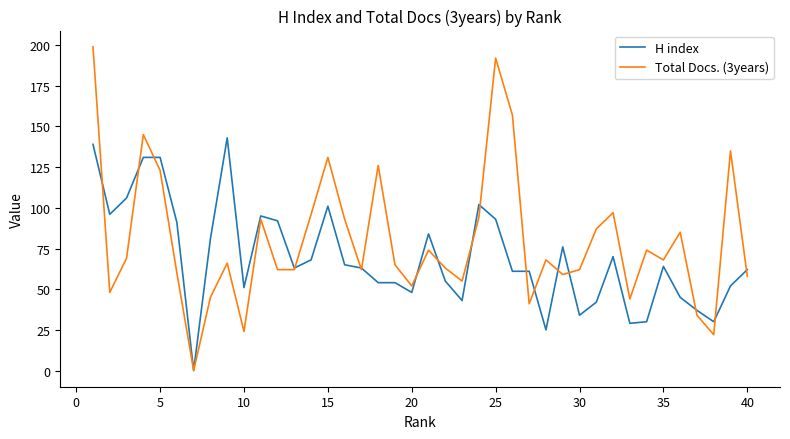

List the series in order of their peak value, lowest first.

H index, Total Docs. (3years)